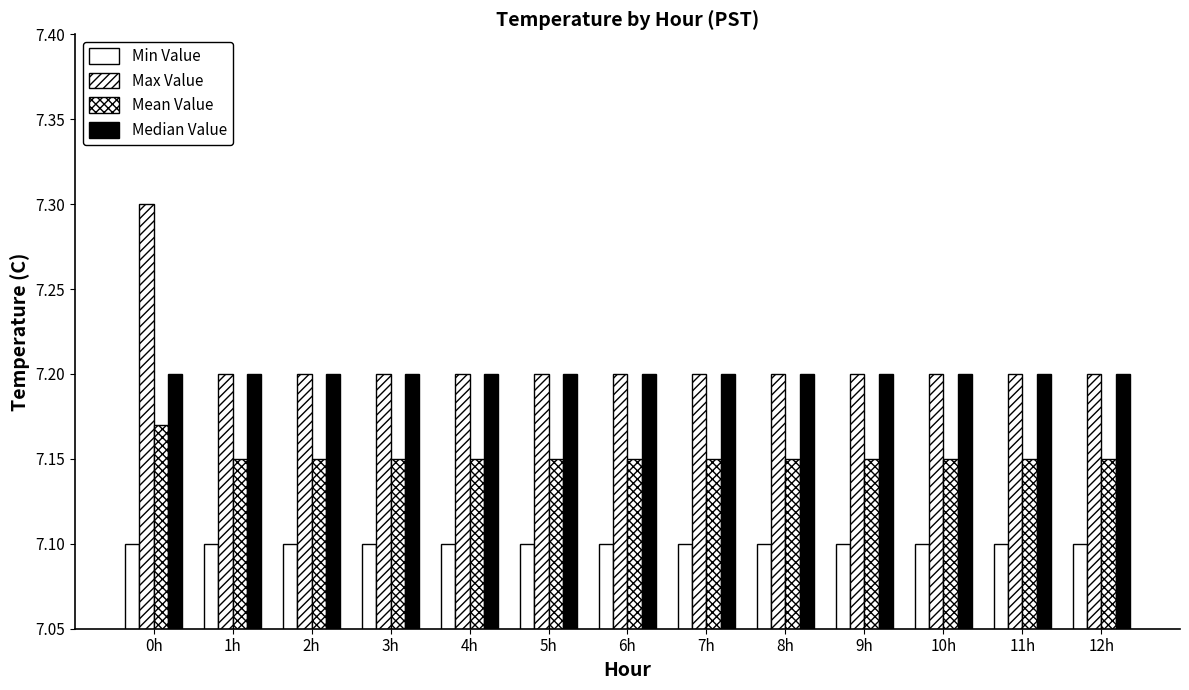

What is the label of the 13th bar from the right?

0h